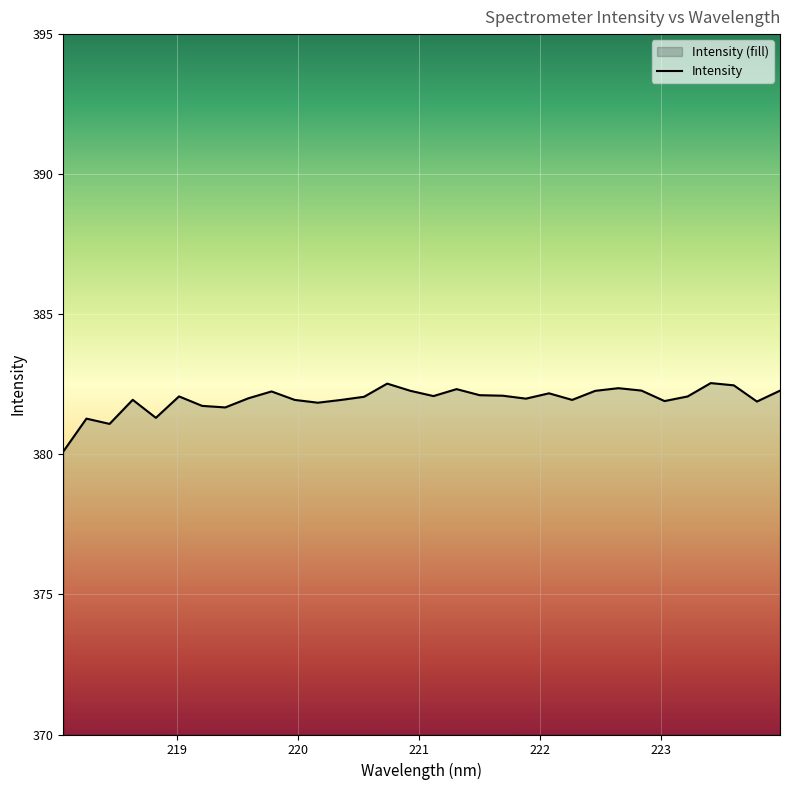

Reading left to right, transcribe all the data shown in this chart.

380.1	381.3	381.1	381.9	381.3	382.1	381.7	381.7	382.0	382.2	381.9	381.8	381.9	382.1	382.5	382.3	382.1	382.3	382.1	382.1	382.0	382.2	381.9	382.3	382.4	382.3	381.9	382.1	382.5	382.5	381.9	382.3